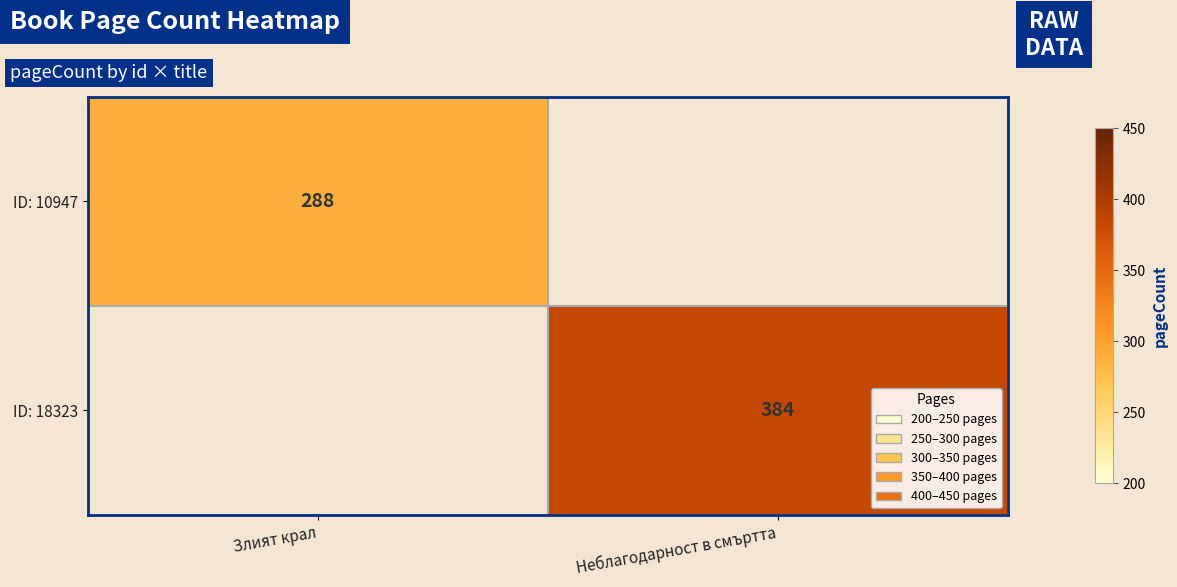

The value of ID: 10947 at Злият крал is 288. True or false?

True